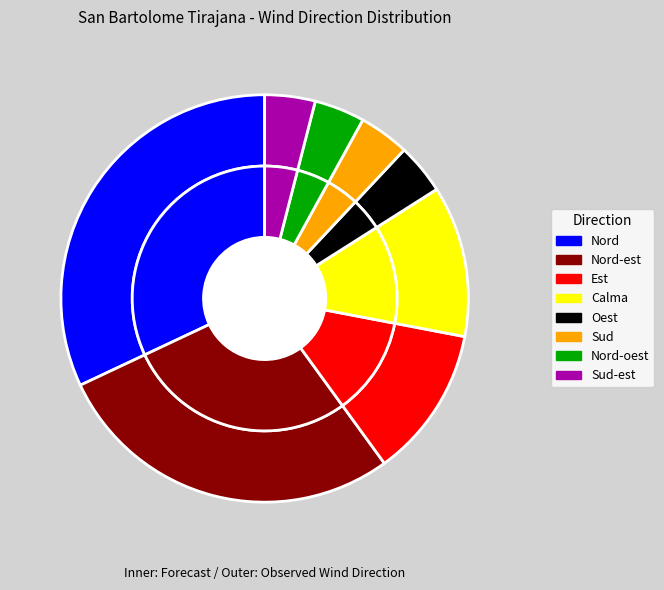

Which category has the smallest portion of the pie?

Oest